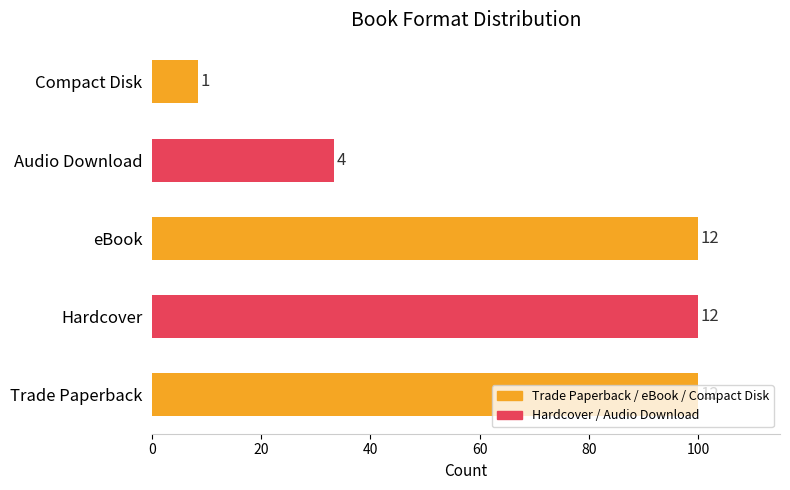

What is the sum of all values?

341.7